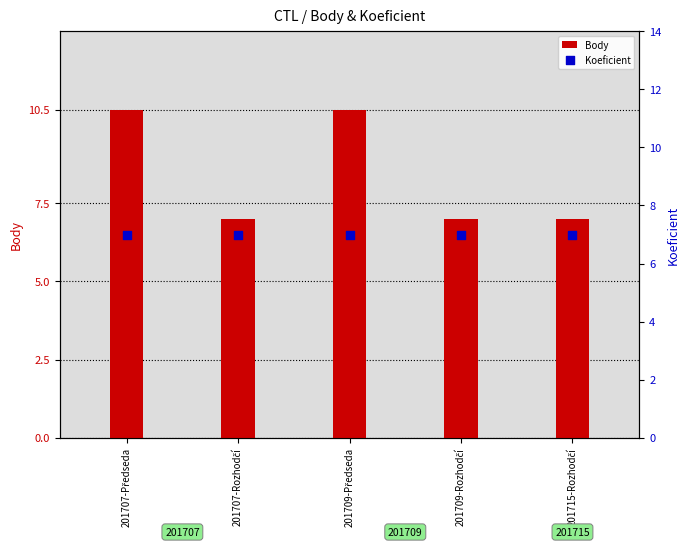

Which series has the largest total across all categories?

Body